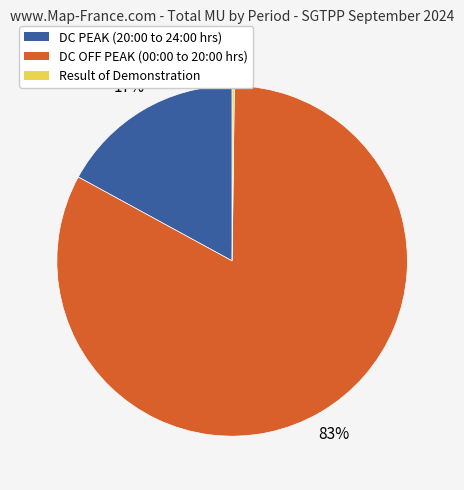

To the nearest percent, what percentage of the pie is DC PEAK (20:00 to 24:00 hrs)?

17%